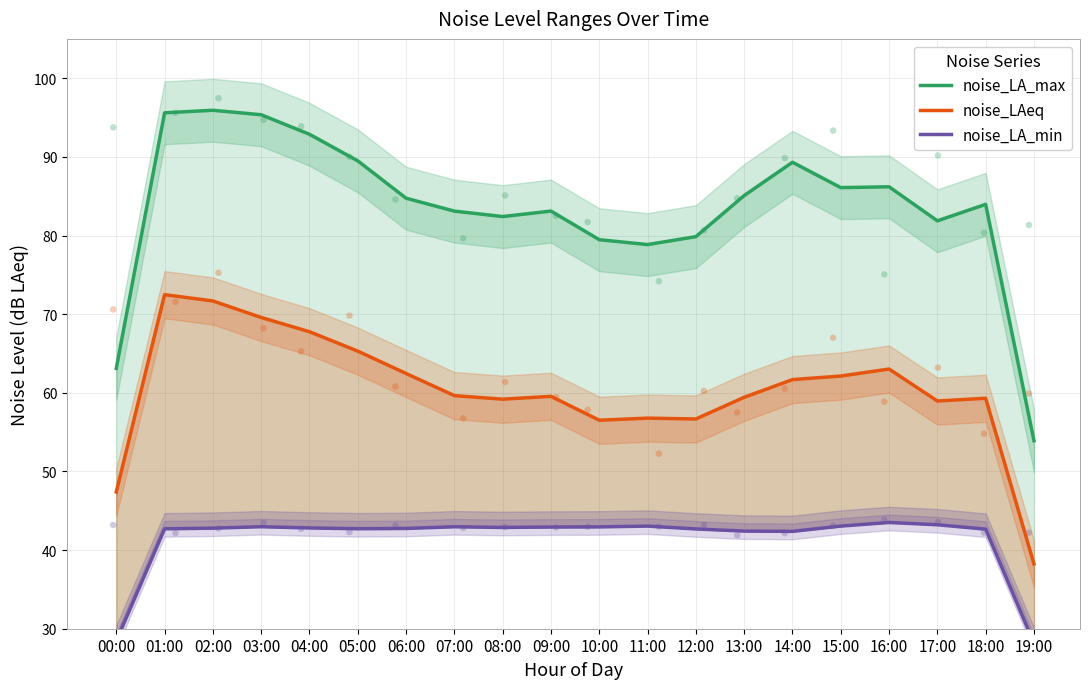

Which series contains the lowest Y value?

noise_LA_min